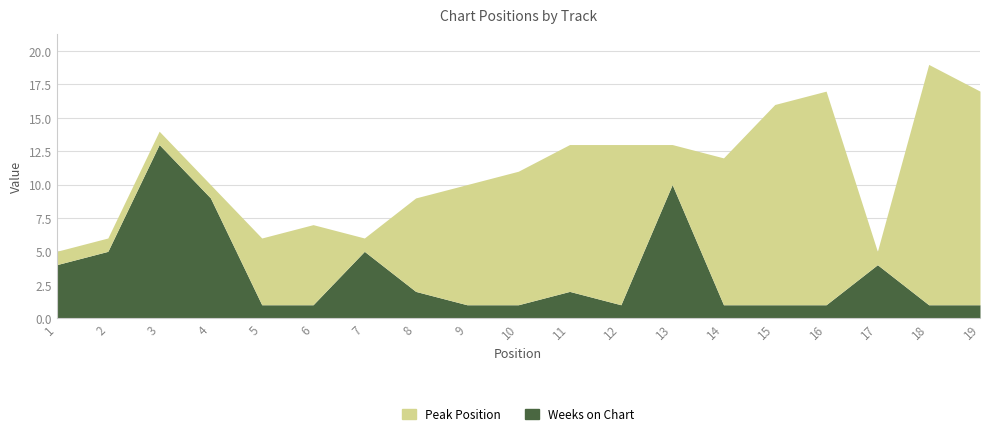

How many categories are shown in the chart?

19